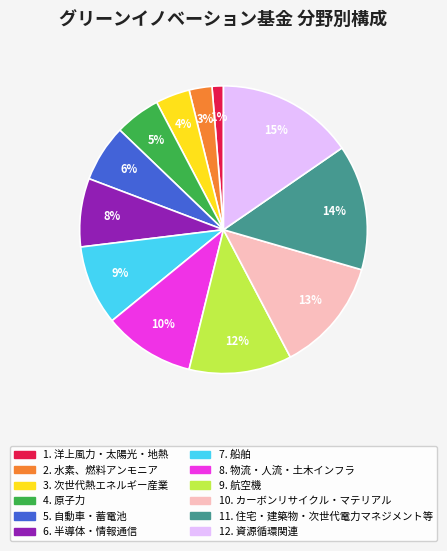

To the nearest percent, what is the average slice percentage?

8%